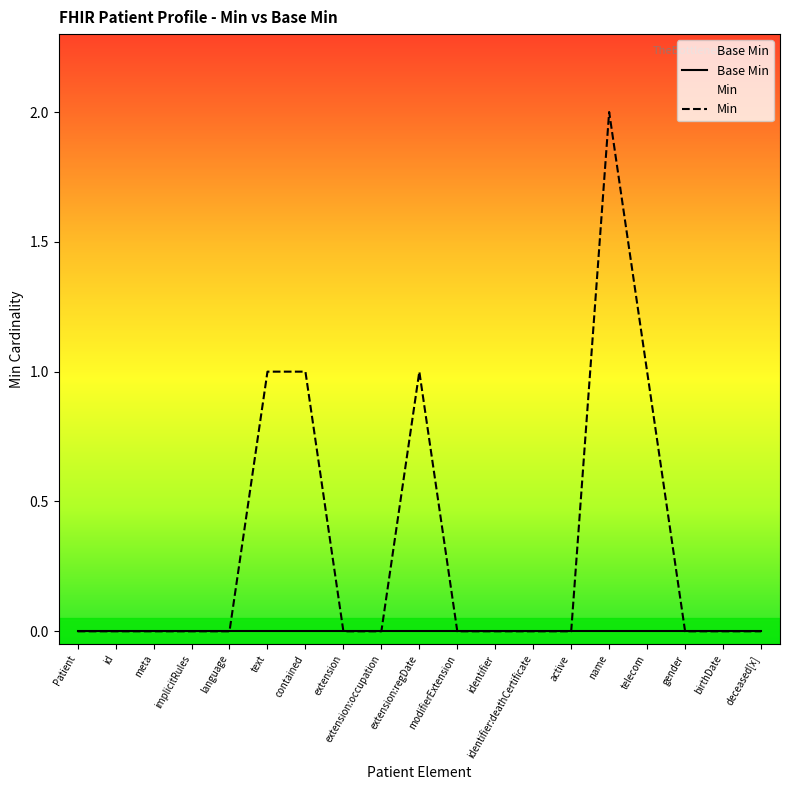

The value of Min at active is 0. True or false?

True